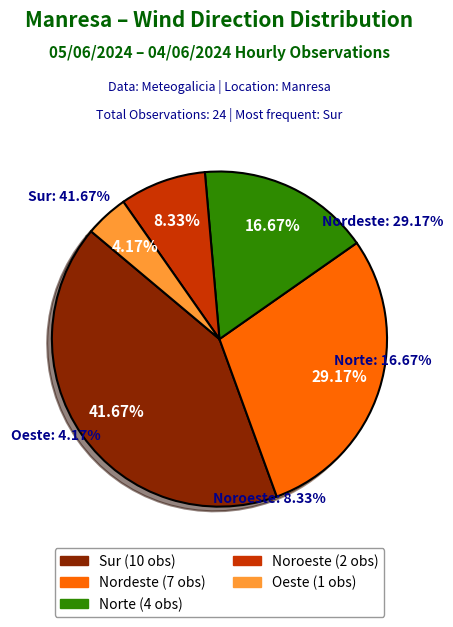

Rank the categories by value from highest to lowest.

Sur, Nordeste, Norte, Noroeste, Oeste